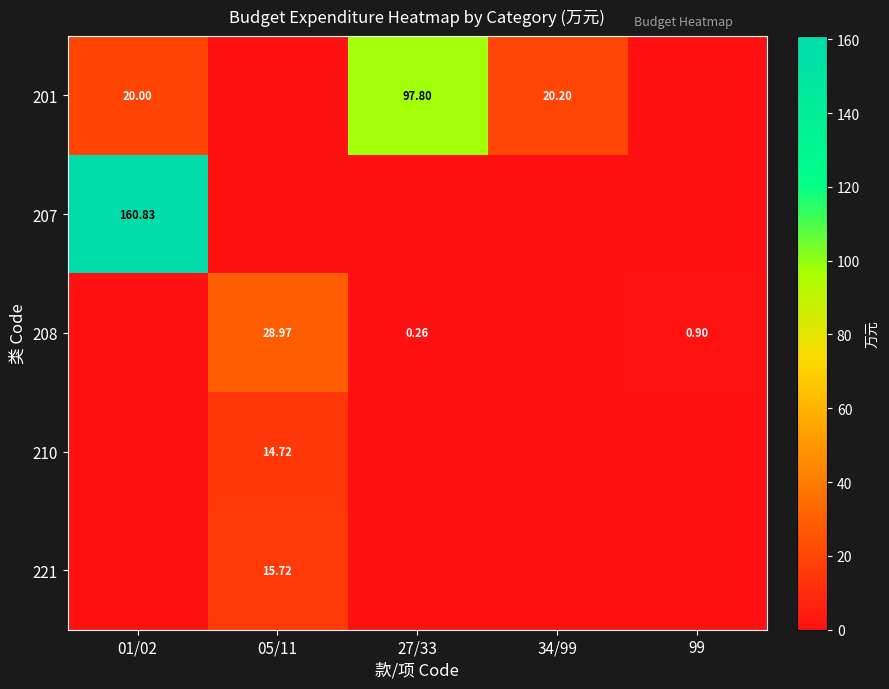

What is the highest value of the 207 series?

160.8